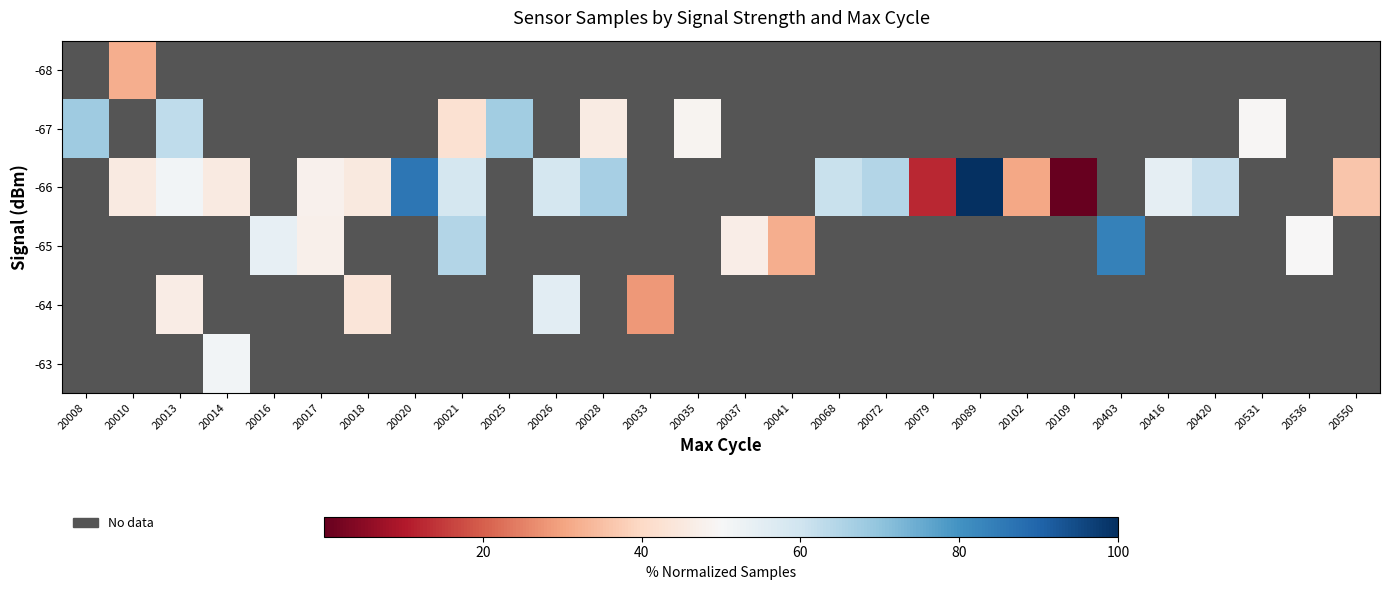

How many data points does each series have?

28